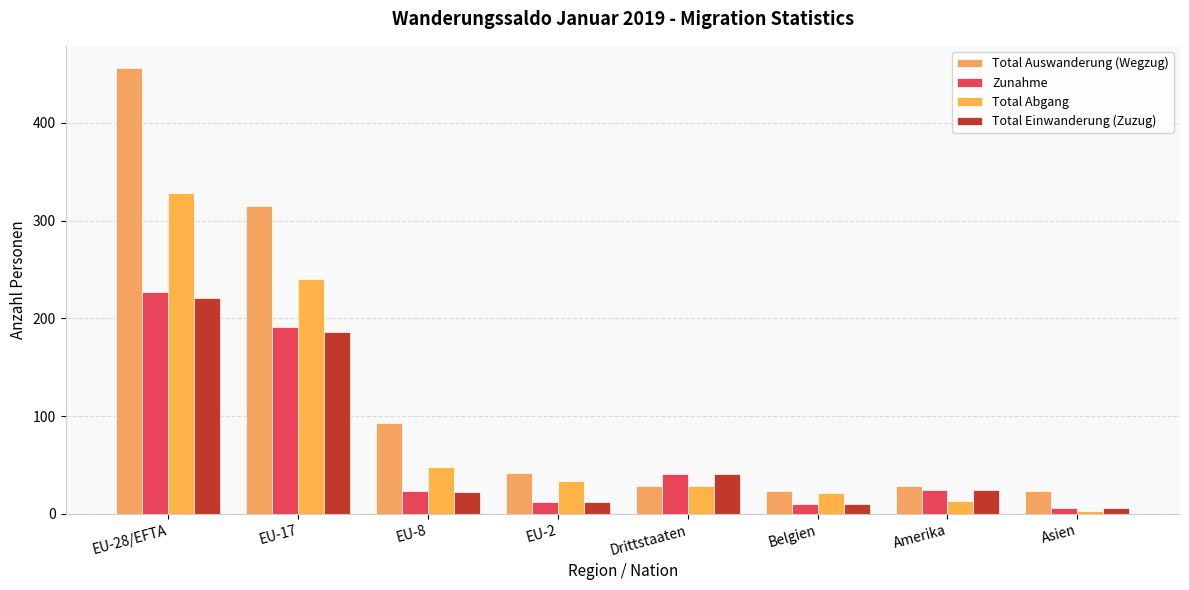

Between Asien and Belgien, which is larger?

Asien